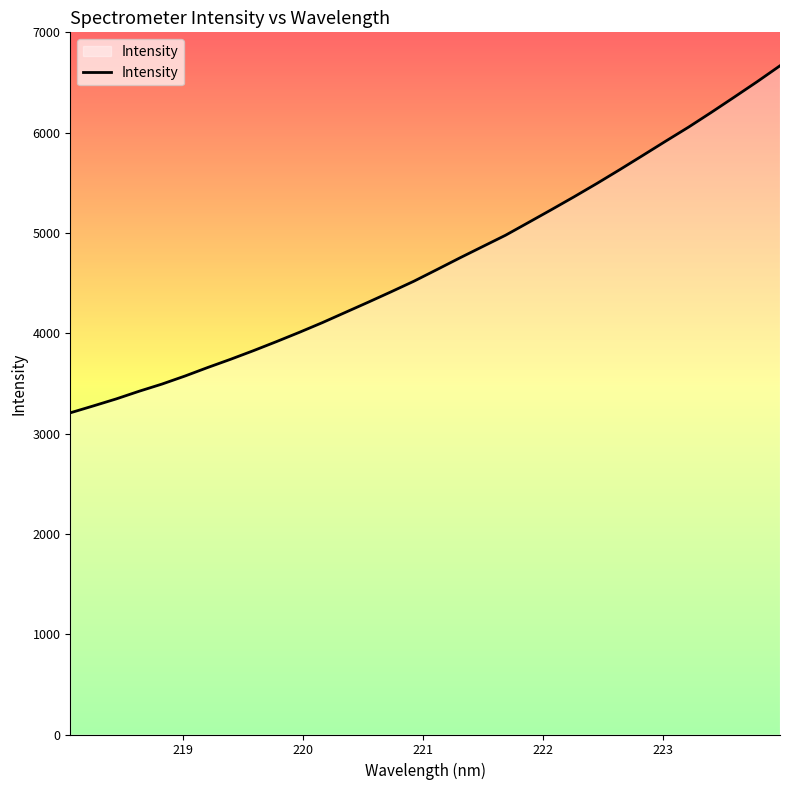

What is the maximum value shown in the chart?

6667.9